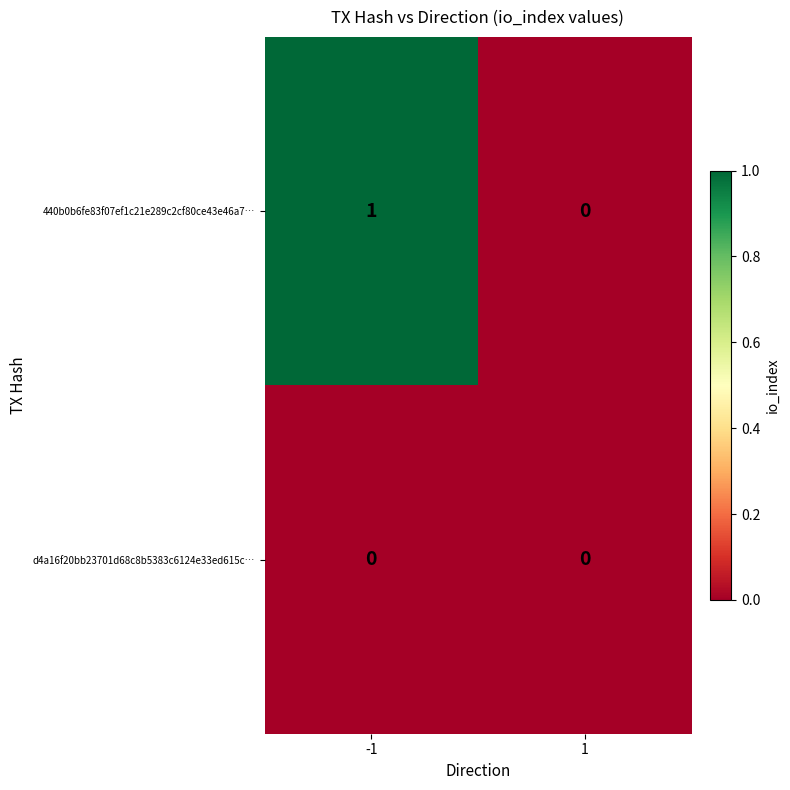

How many series are shown in this chart?

2